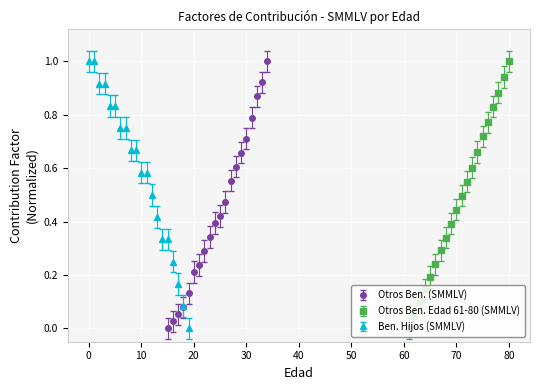

True or false: Otros Ben. (SMMLV) has more than 1 interior local peaks.

False